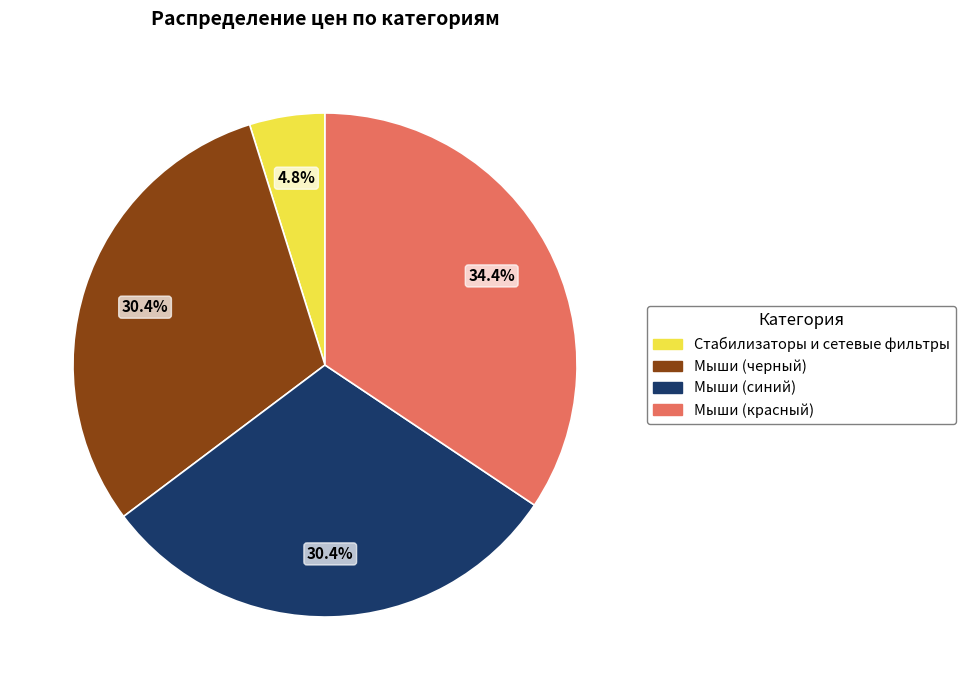

Combined, do Мыши (черный) and Мыши (синий) account for over 50%?

Yes